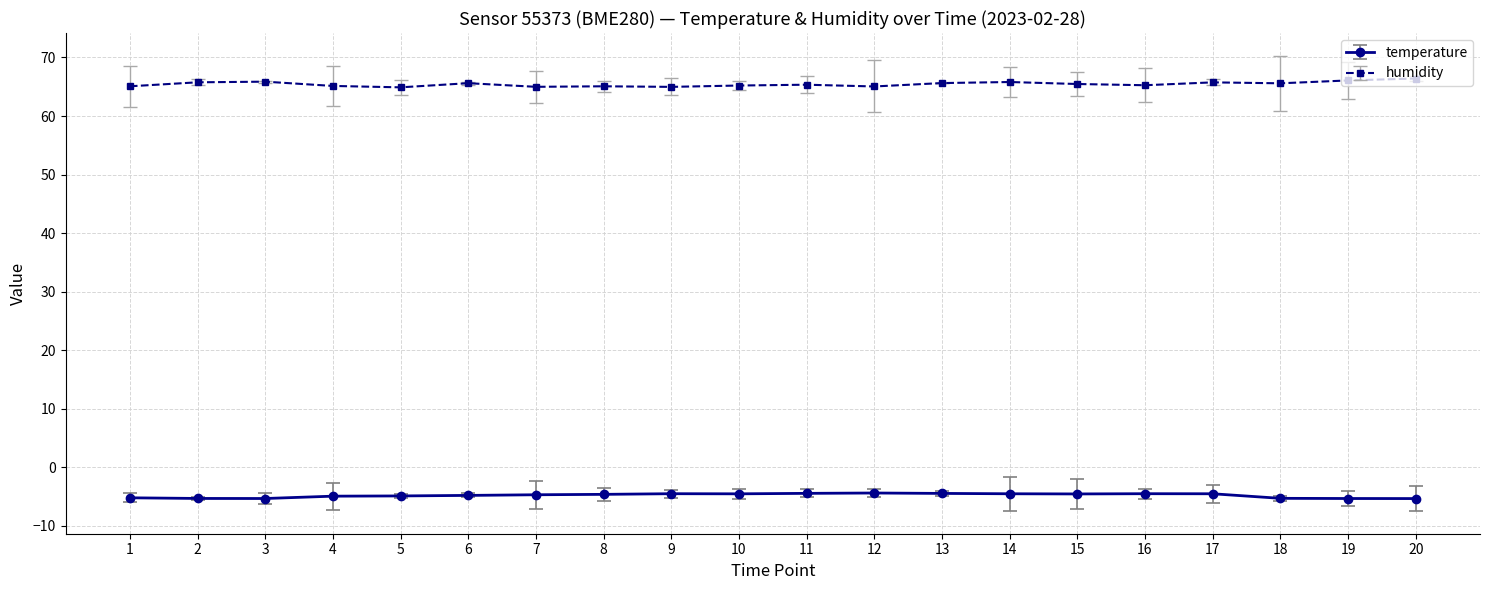

True or false: temperature and humidity intersect in this chart.

False